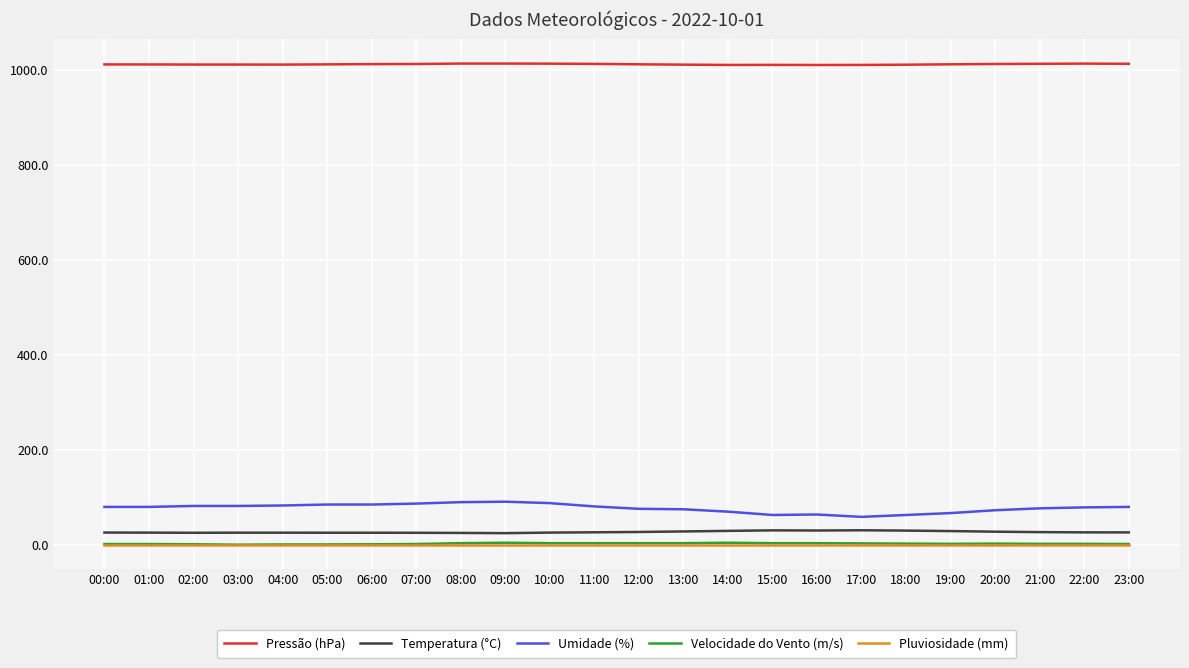

The value of Pressão (hPa) at 09:00 is 1014.0. True or false?

True